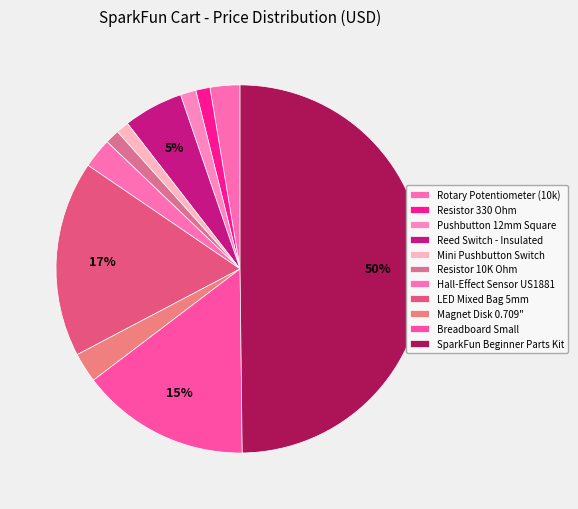

What is the ratio of the value at Resistor 10K Ohm to the value at LED Mixed Bag 5mm?

0.1